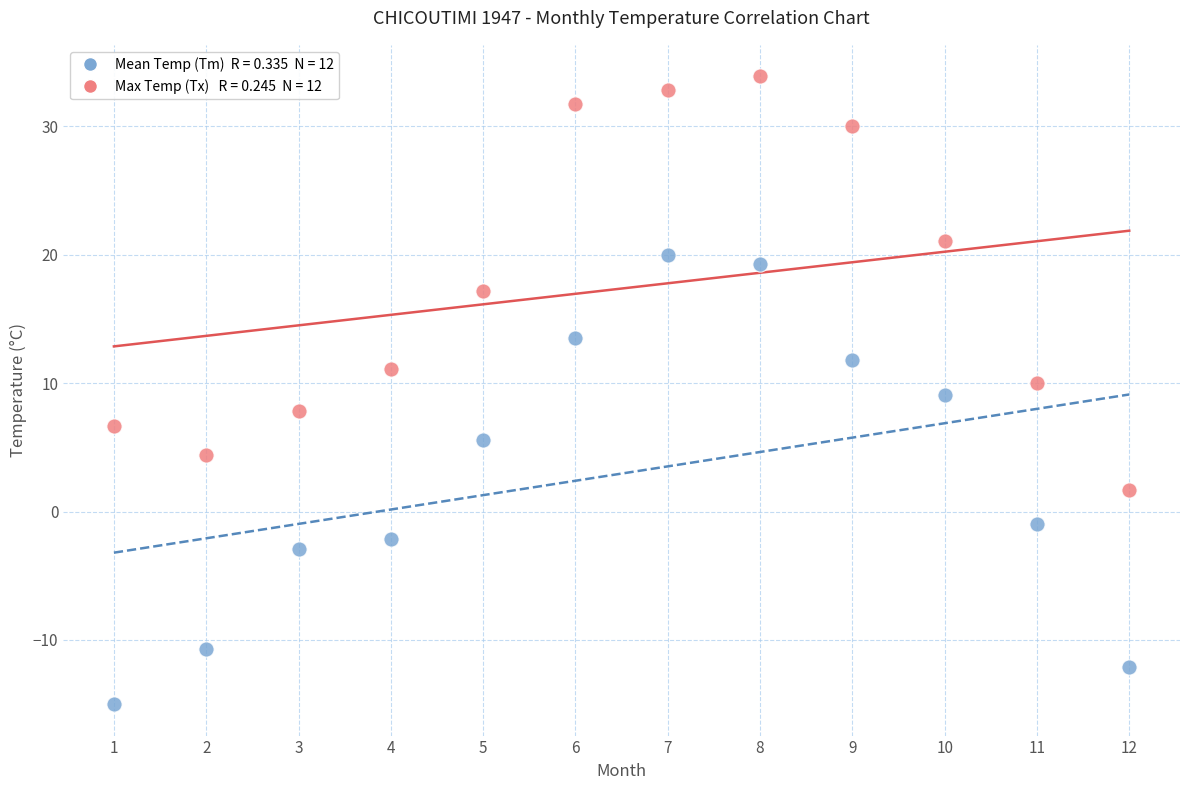

Across all data points, what is the range of X values (max minus min)?

11.0